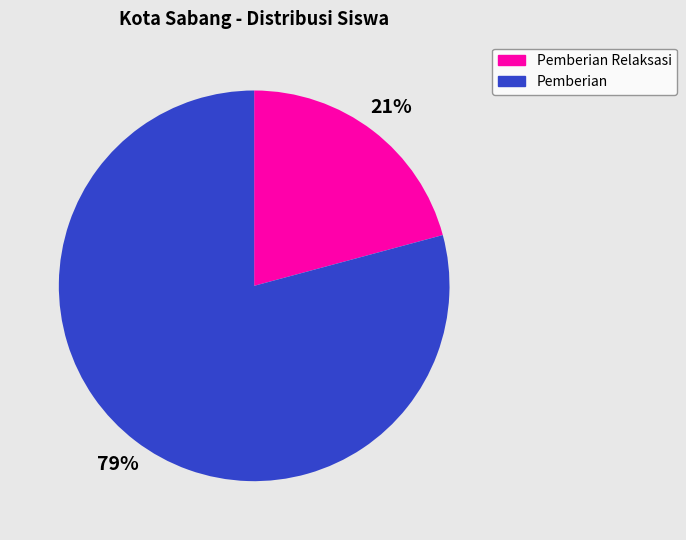

Does any single category account for the majority?

Yes